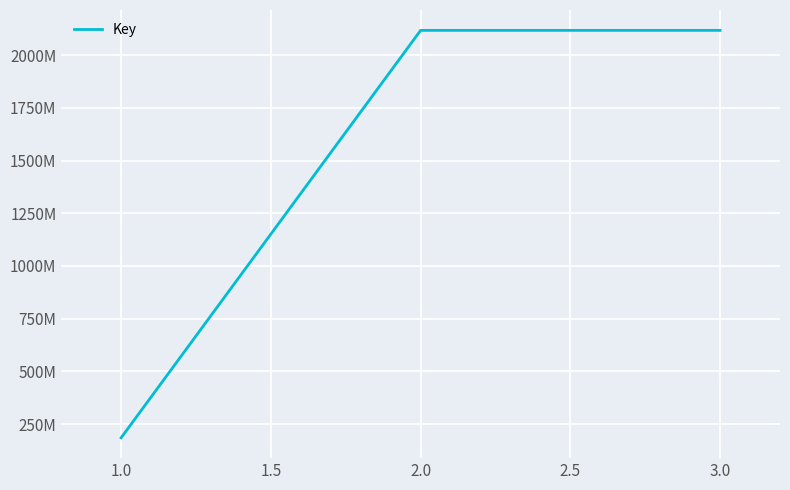

Does the chart have visible grid lines?

Yes